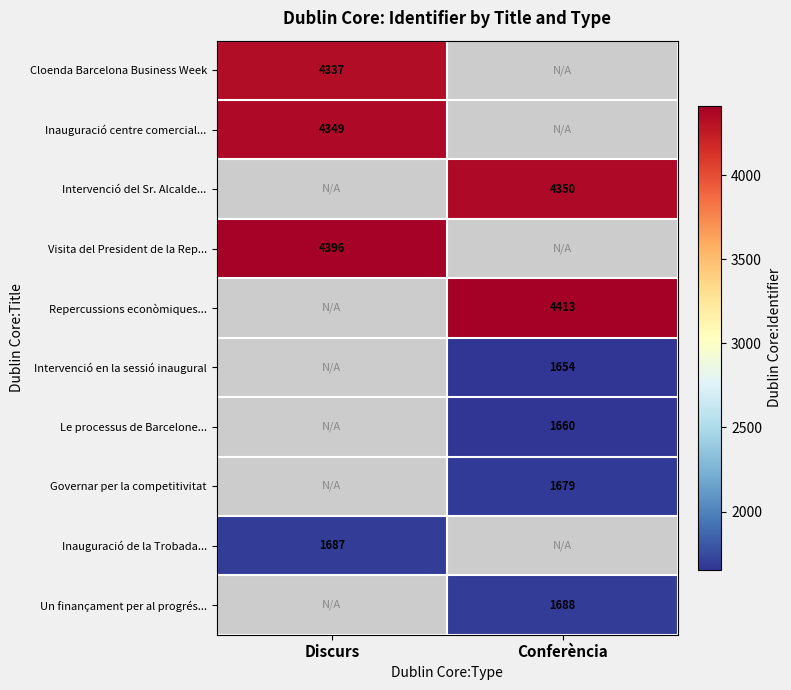

Count the number of categories in the chart.

2